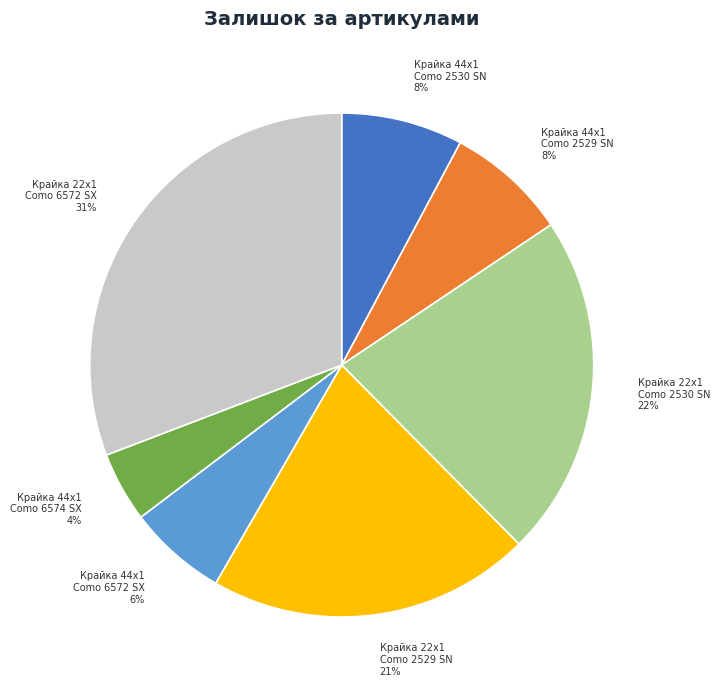

How many segments does this pie chart have?

7